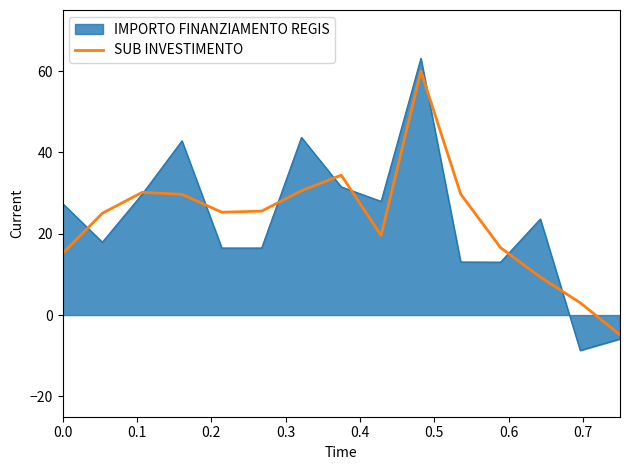

What is the minimum value for IMPORTO FINANZIAMENTO REGIS?

-8.7